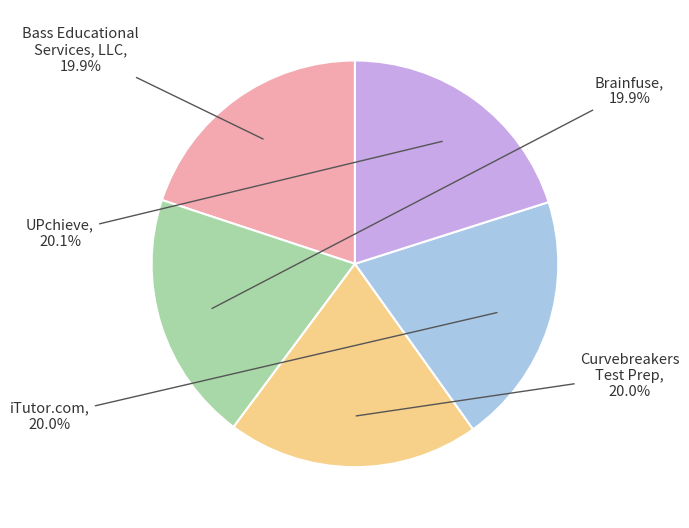

Is there a majority slice in this chart?

No